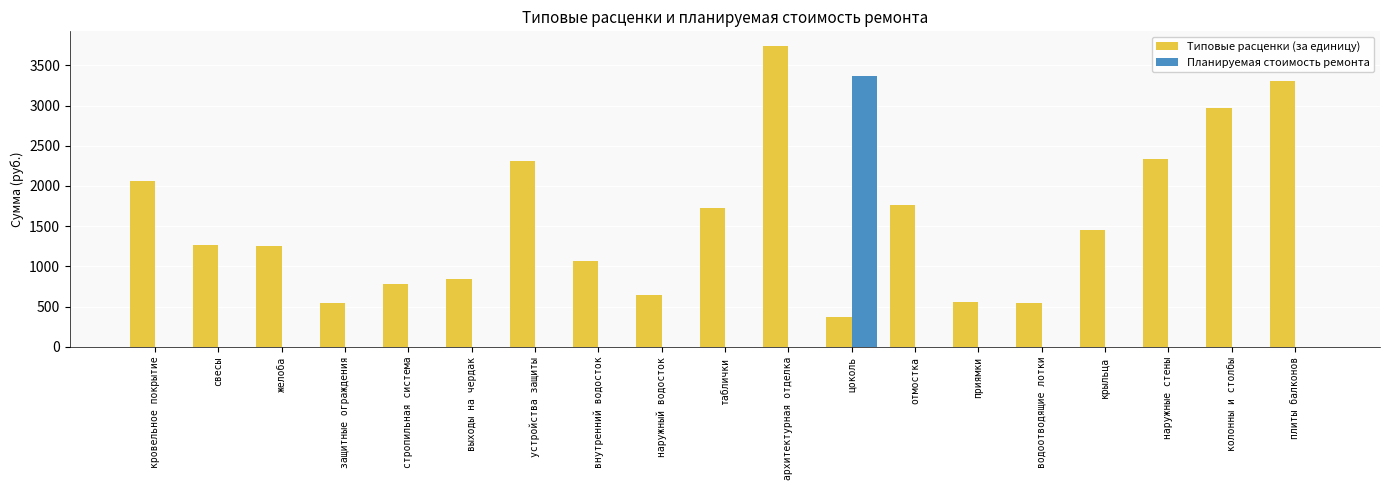

The Типовые расценки (за единицу) series shows 1763.2 at отмостка. True or false?

True